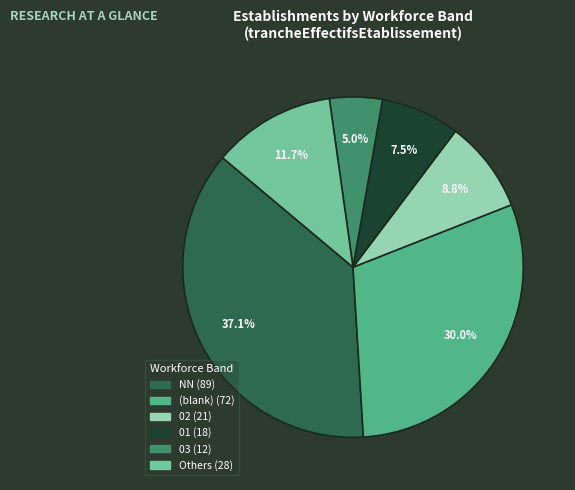

Is there any slice that represents more than half of the pie?

No